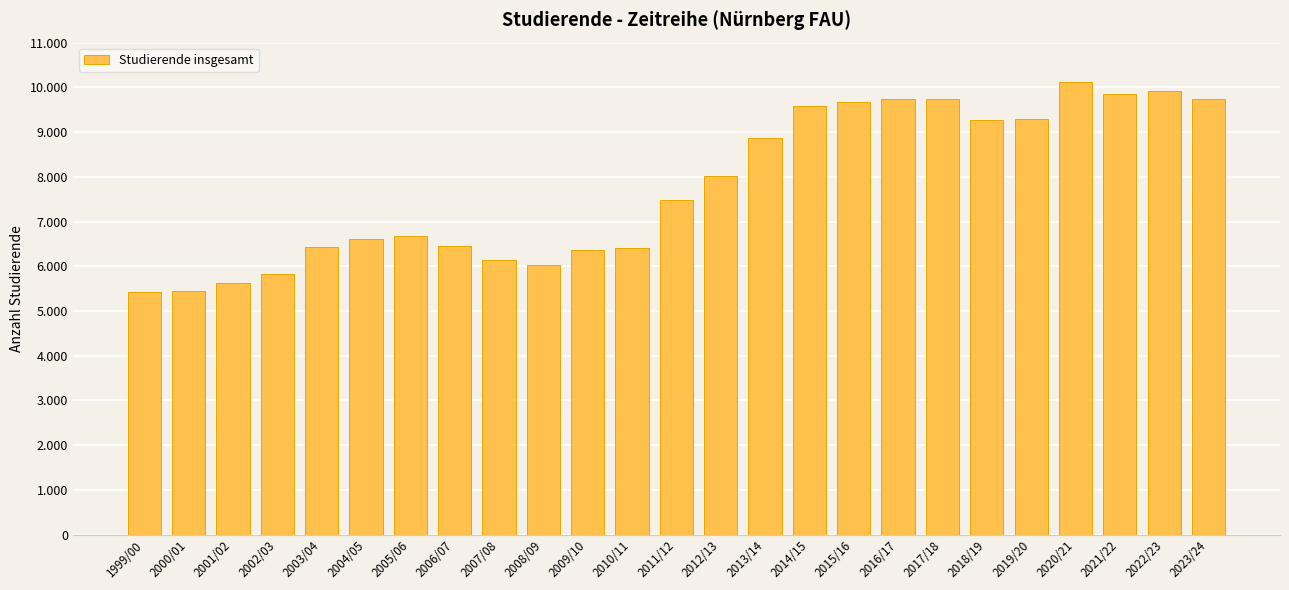

What is the maximum value shown in the chart?

10114